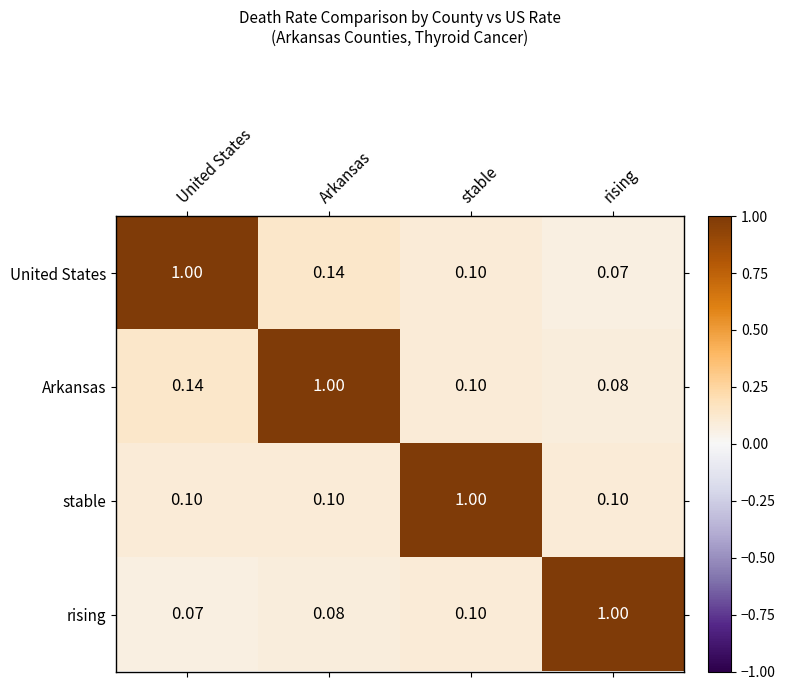

Rank the series at Arkansas from highest to lowest value.

Arkansas, United States, stable, rising